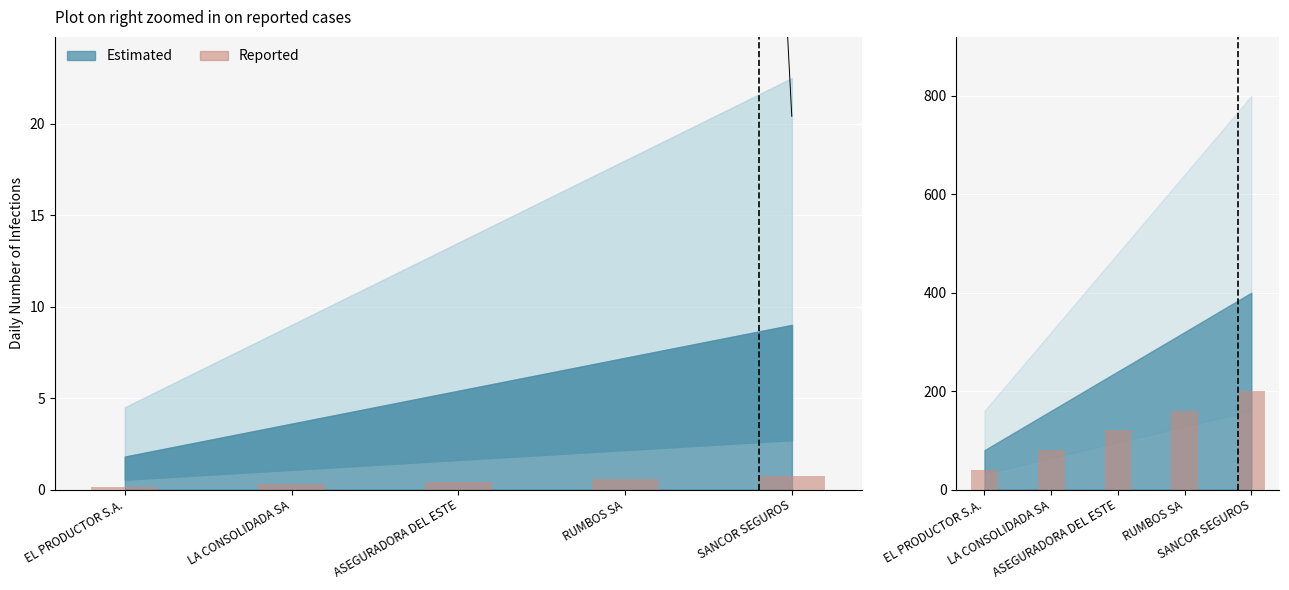

What position from the left is EL PRODUCTOR S.A.?

1